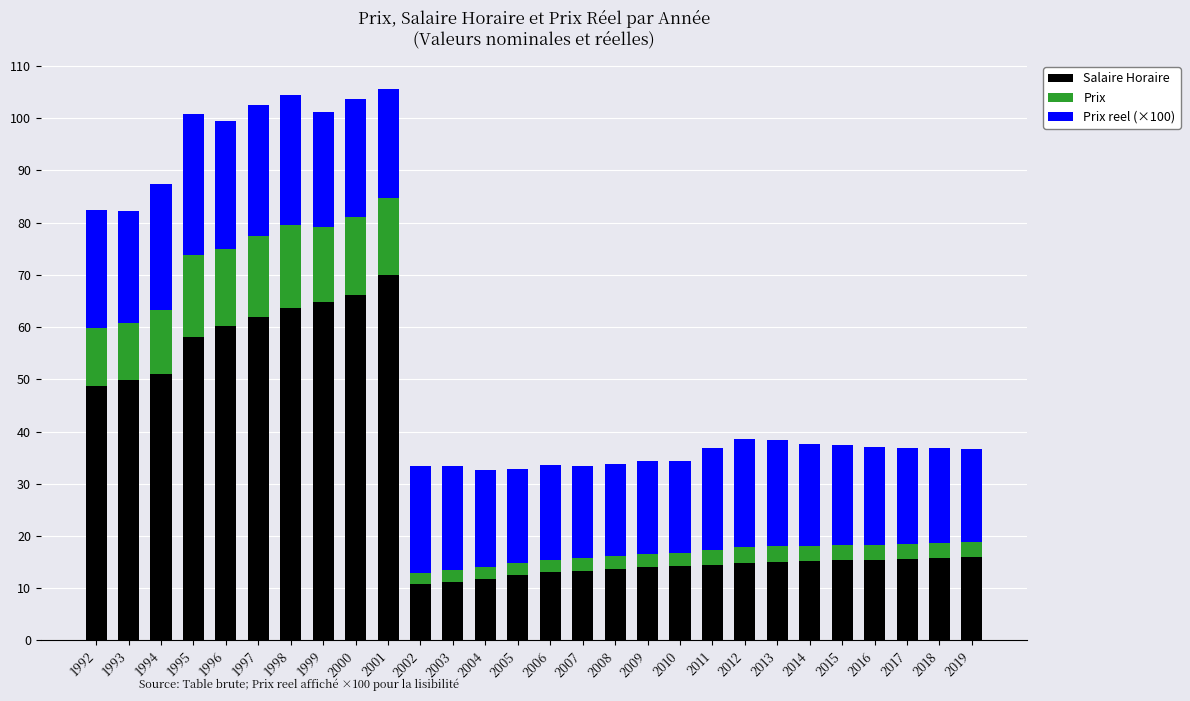

Are the bars grouped side by side (vs. stacked)?

No